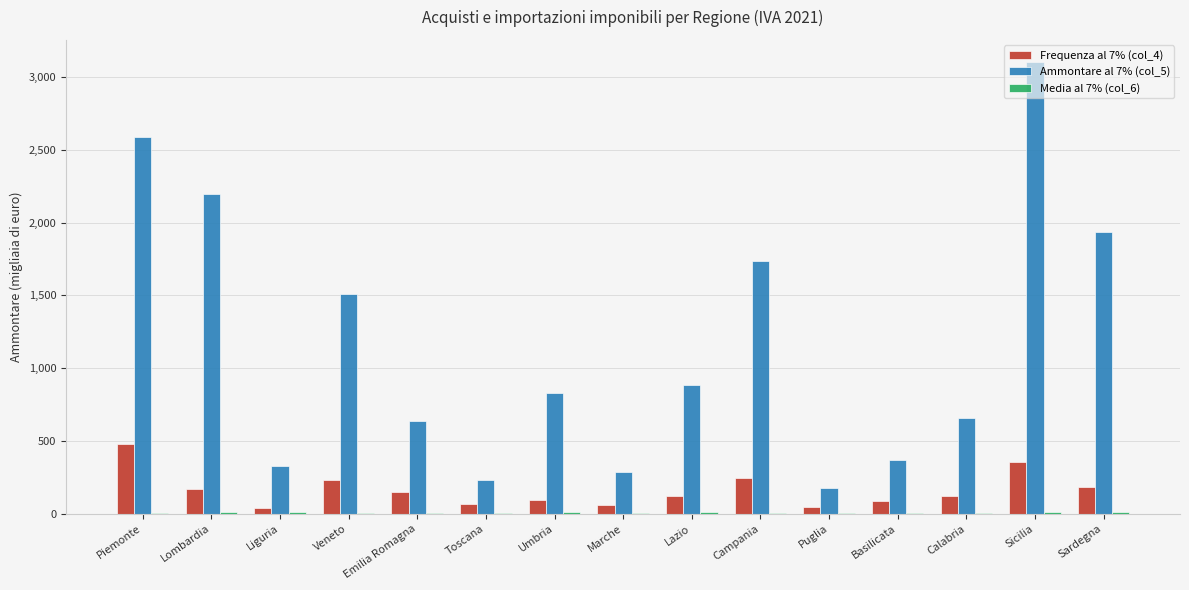

How many data points does each series have?

15